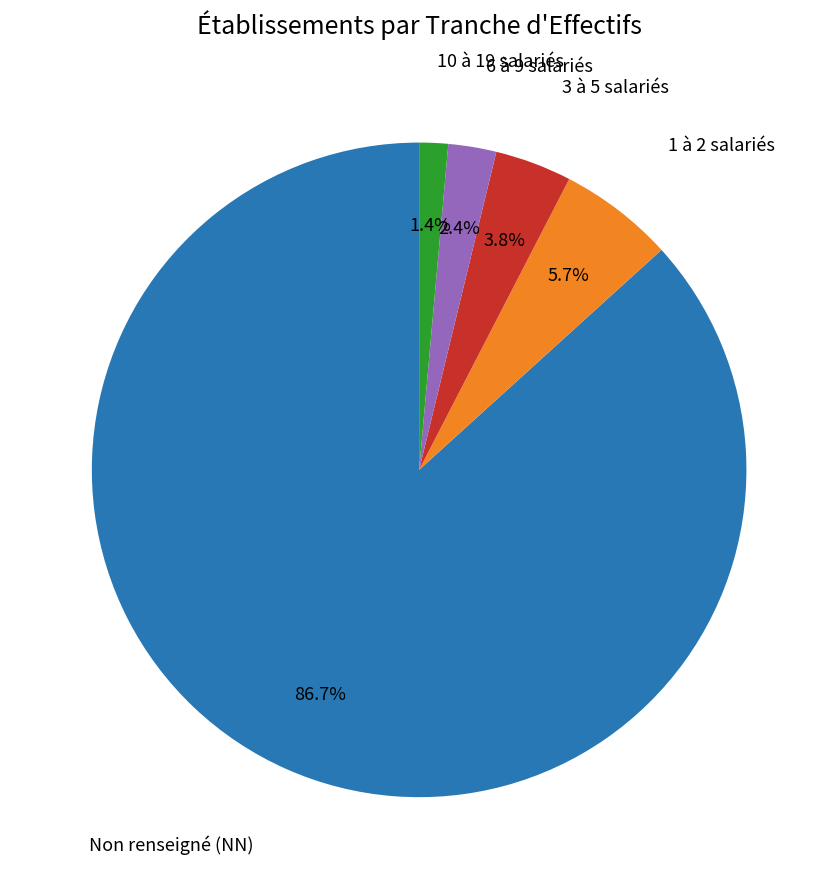

Is there any slice that represents more than half of the pie?

Yes